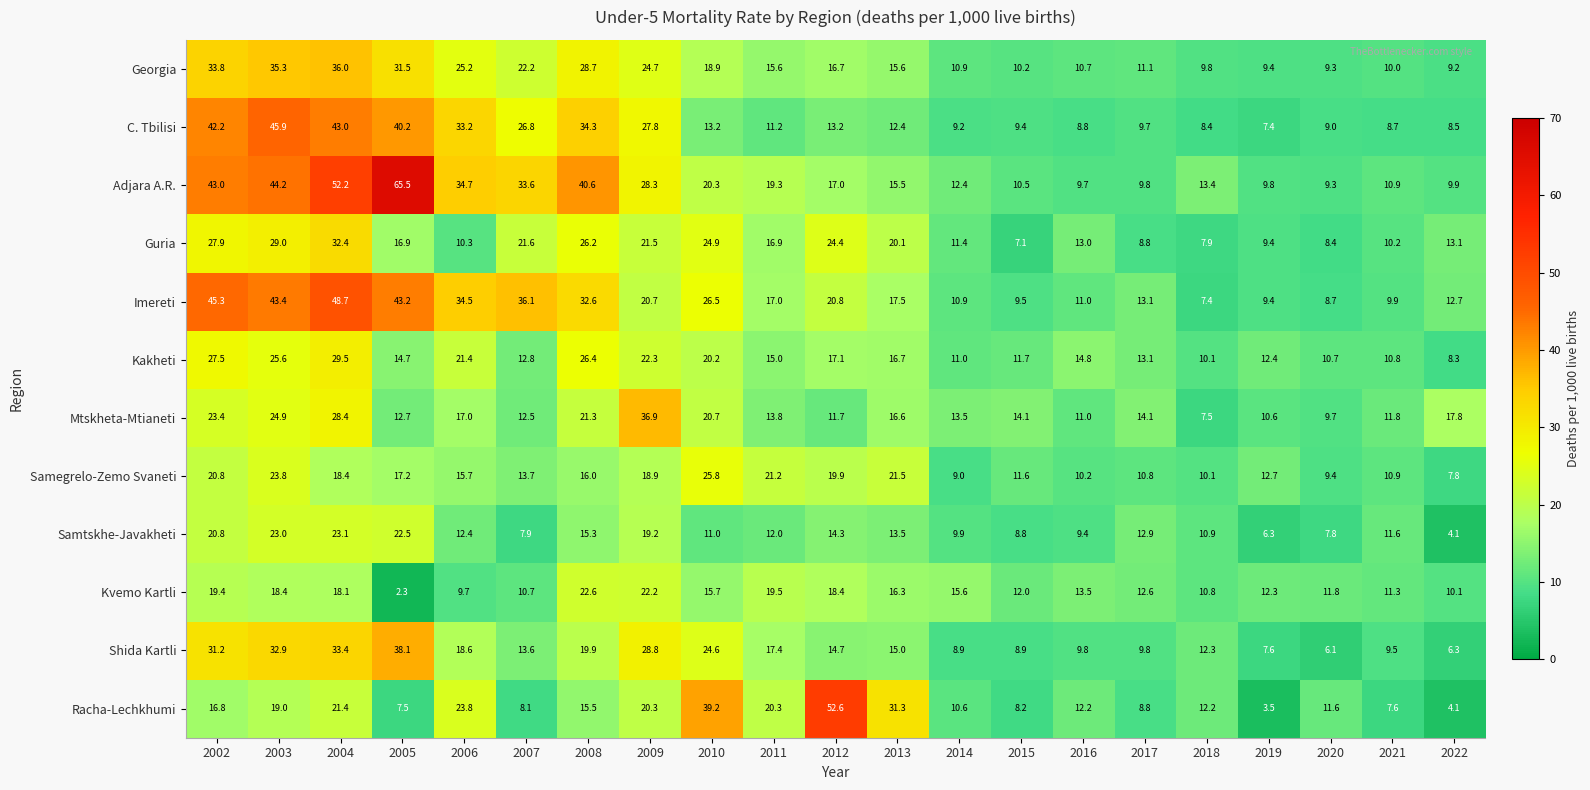

The Shida Kartli series shows 15.0 at 2013. True or false?

True